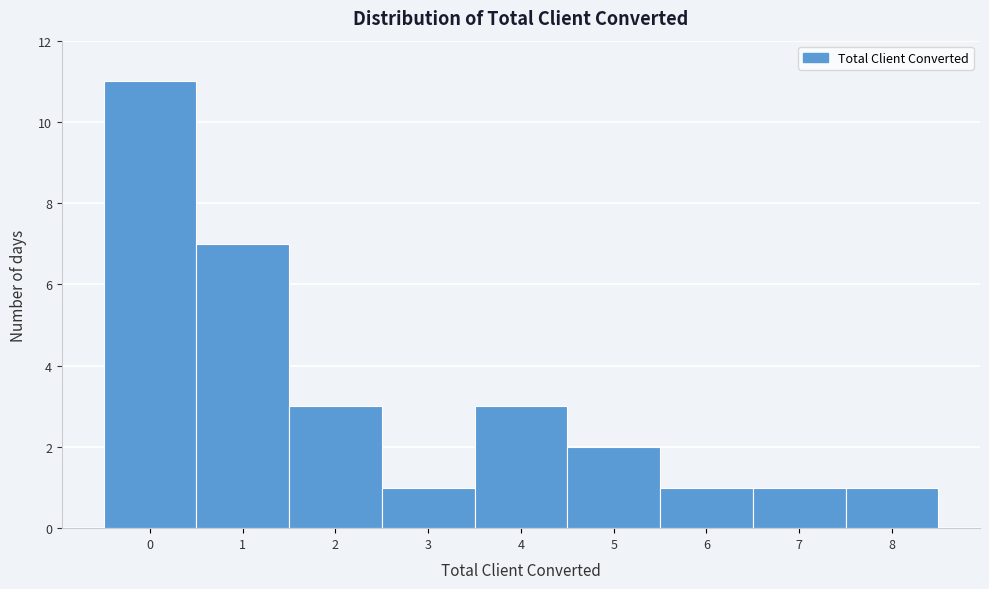

Over which range of the x-axis is the bar tallest?

-0.5 to 0.5